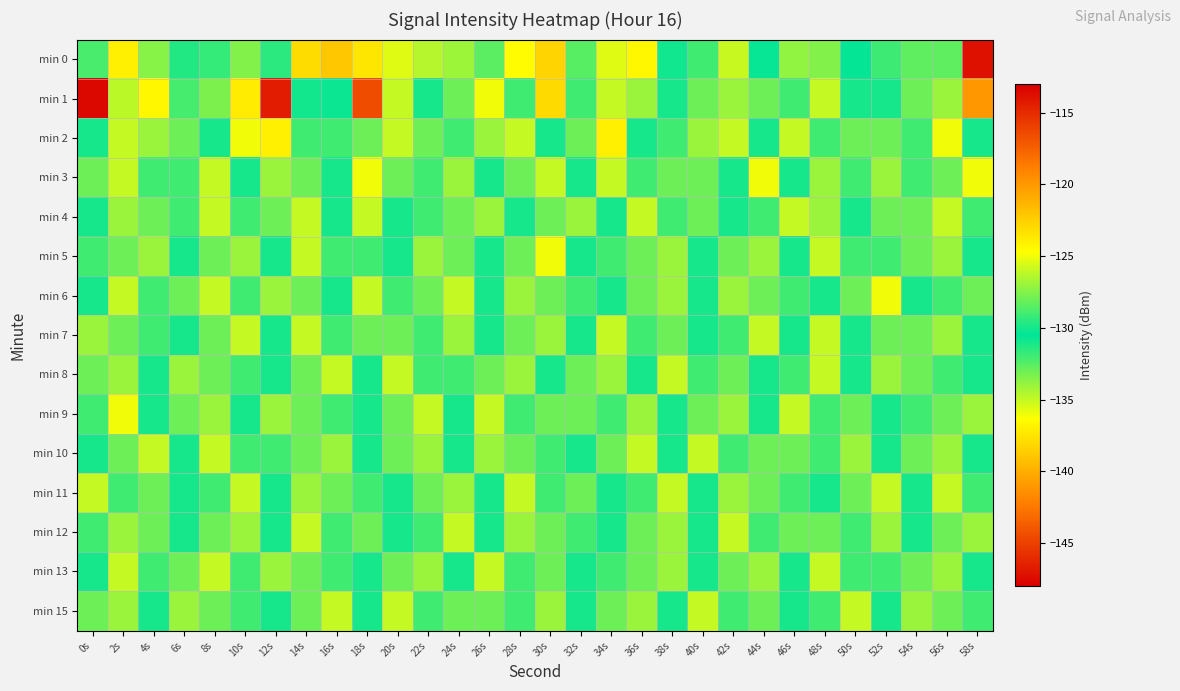

Rank the series by their maximum value, from lowest to highest.

min 4, min 7, min 8, min 10, min 11, min 12, min 13, min 15, min 3, min 5, min 6, min 9, min 2, min 1, min 0